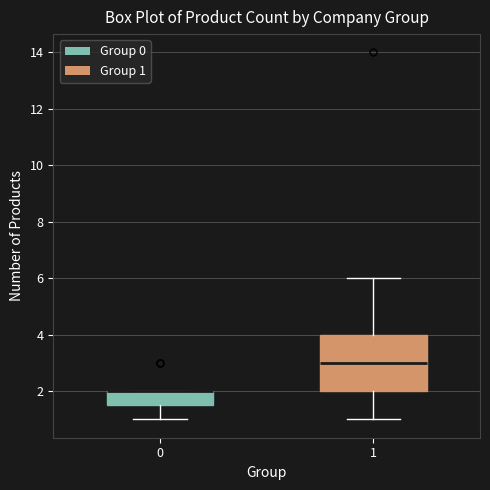

Where does the lower whisker of the box at x = 1 end on the y-axis? The values are not printed on the chart, so give them approximately, as read against the axis.

1.0